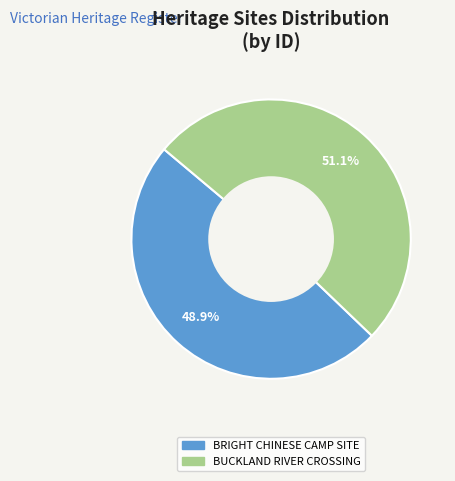

Which category has the biggest portion of the pie?

BUCKLAND RIVER CROSSING